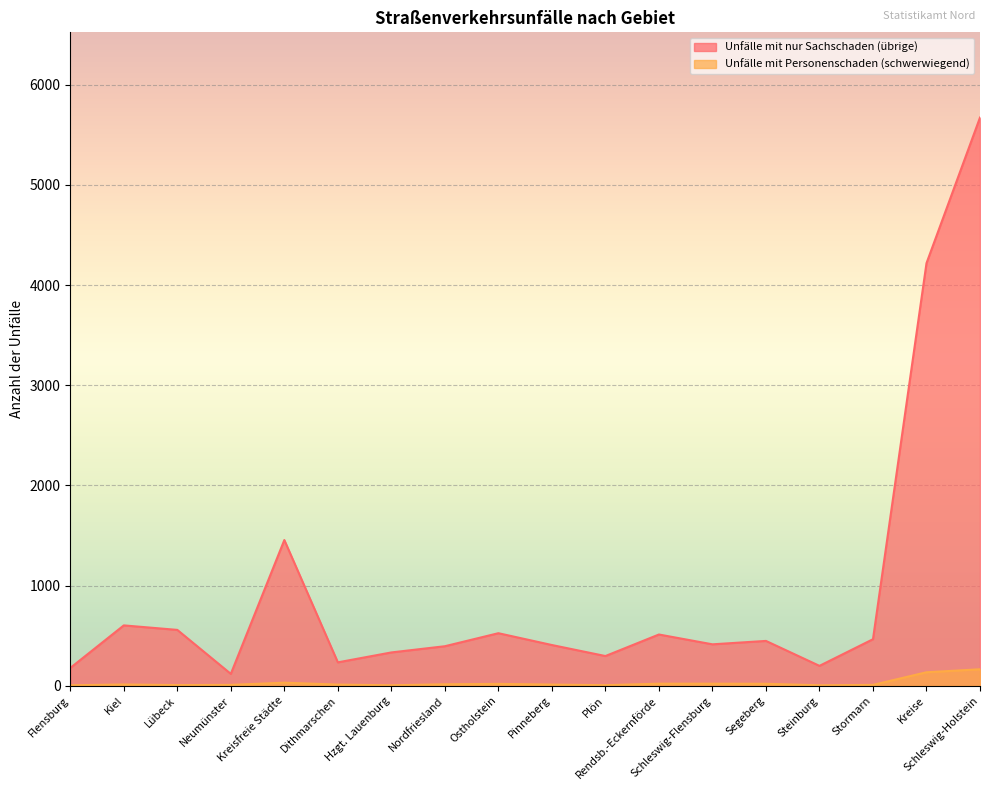

Between Hzgt. Lauenburg and Pinneberg, which series saw the biggest shift?

Unfälle mit nur Sachschaden (übrige)